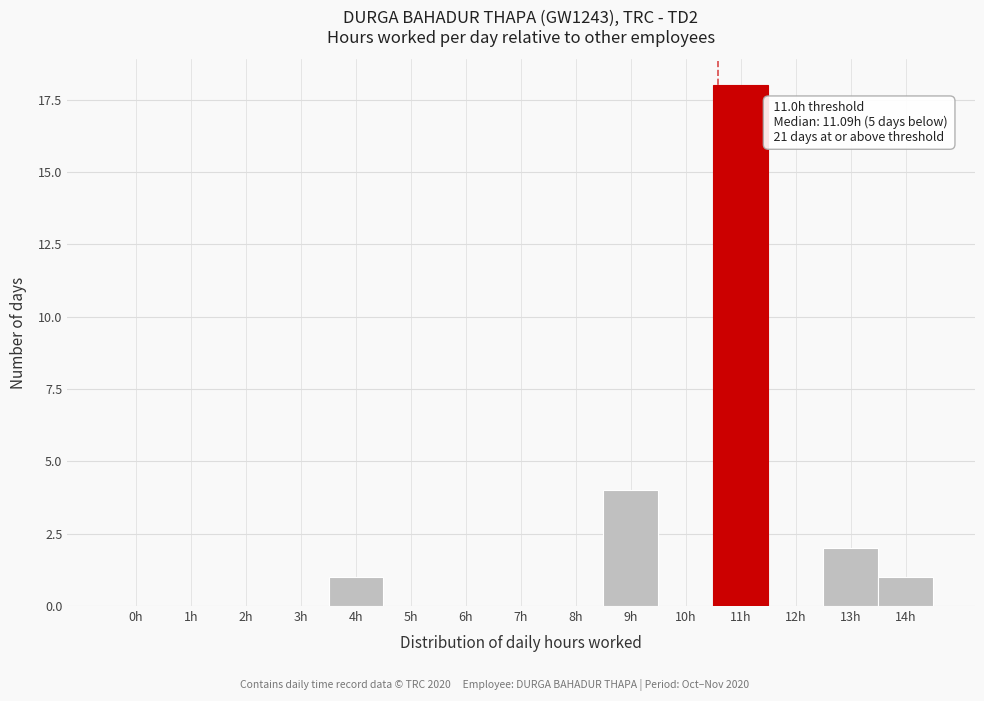

Reading right to left, list all the values displayed in this chart.

14h=1	13h=2	12h=0	11h=18	10h=0	9h=4	8h=0	7h=0	6h=0	5h=0	4h=1	3h=0	2h=0	1h=0	0h=0